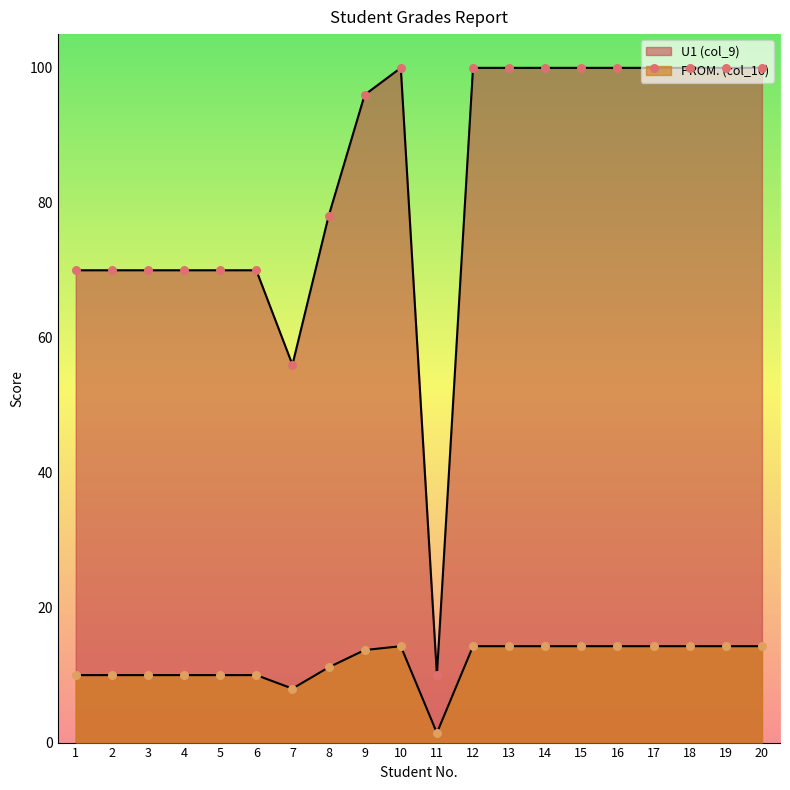

Which series has the largest Y range (max minus min)?

PROM. (col_16)